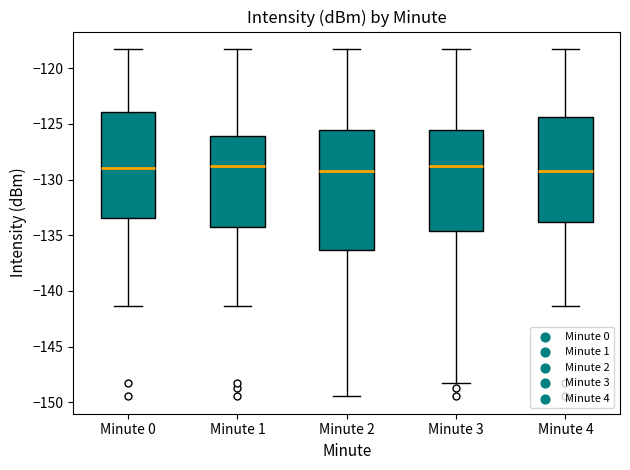

Comparing the boxes themselves (not the whiskers), which one is the tallest?

Minute 2